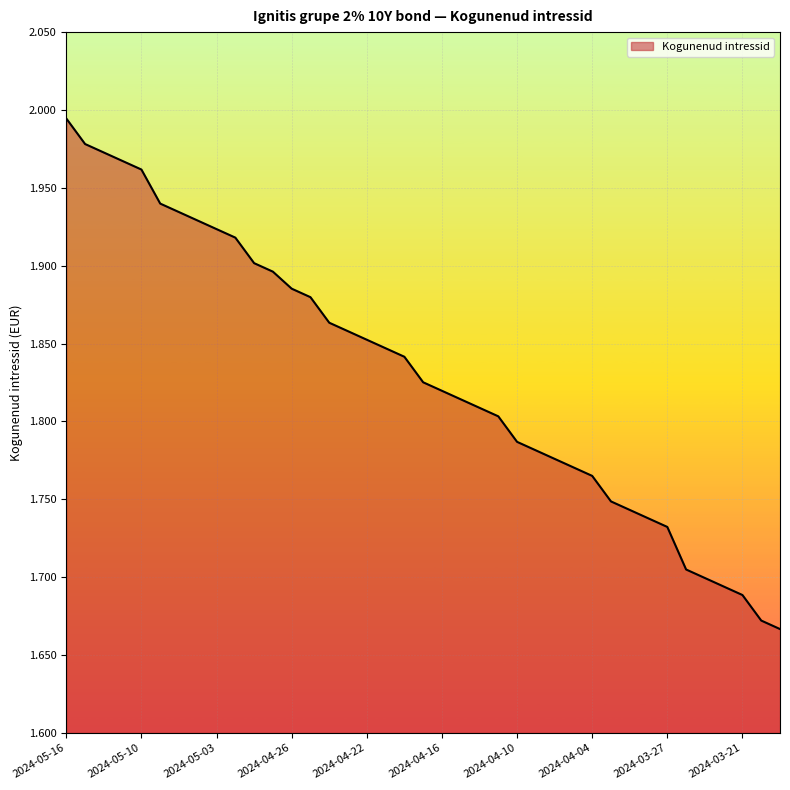

What is the difference between the maximum and minimum values?

0.3